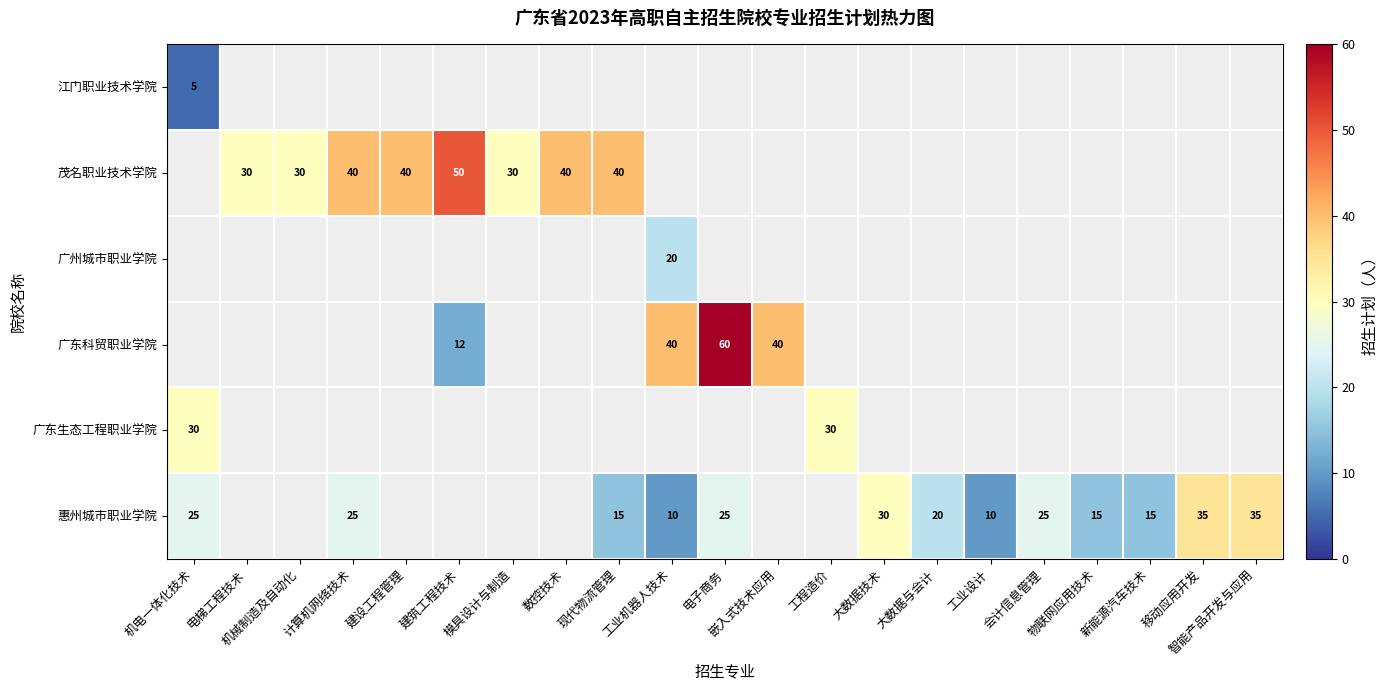

Between 模具设计与制造 and 会计信息管理, which is larger?

模具设计与制造